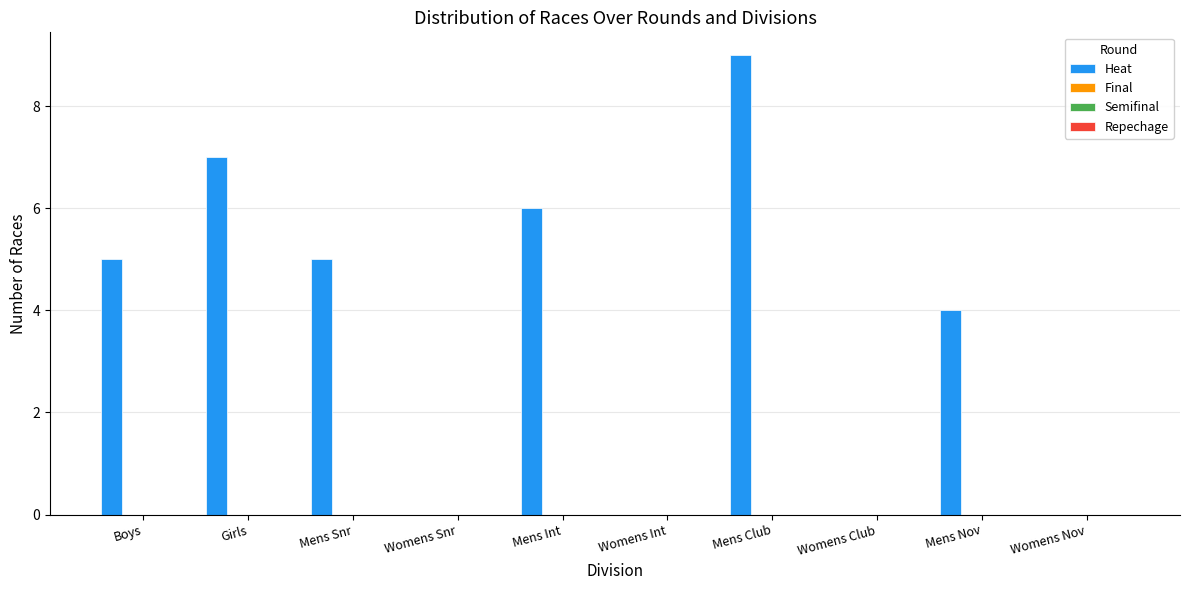

Count the number of categories in the chart.

10